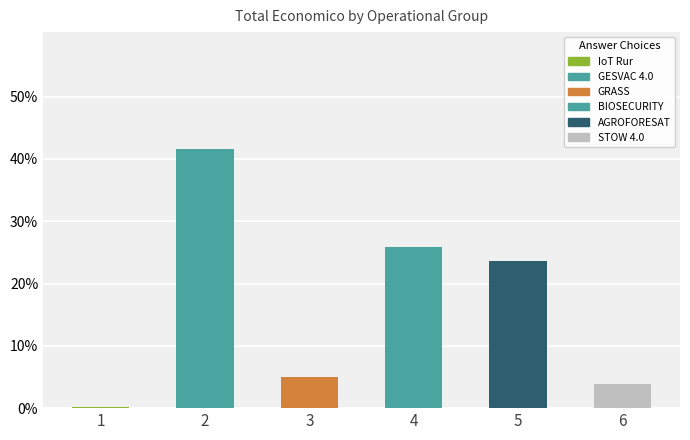

The chart shows a value of 5.0 at 3. True or false?

True